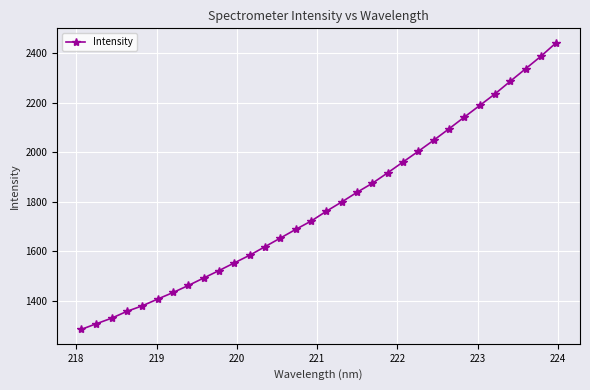

What is the value of the 16th point from the left?

1721.6